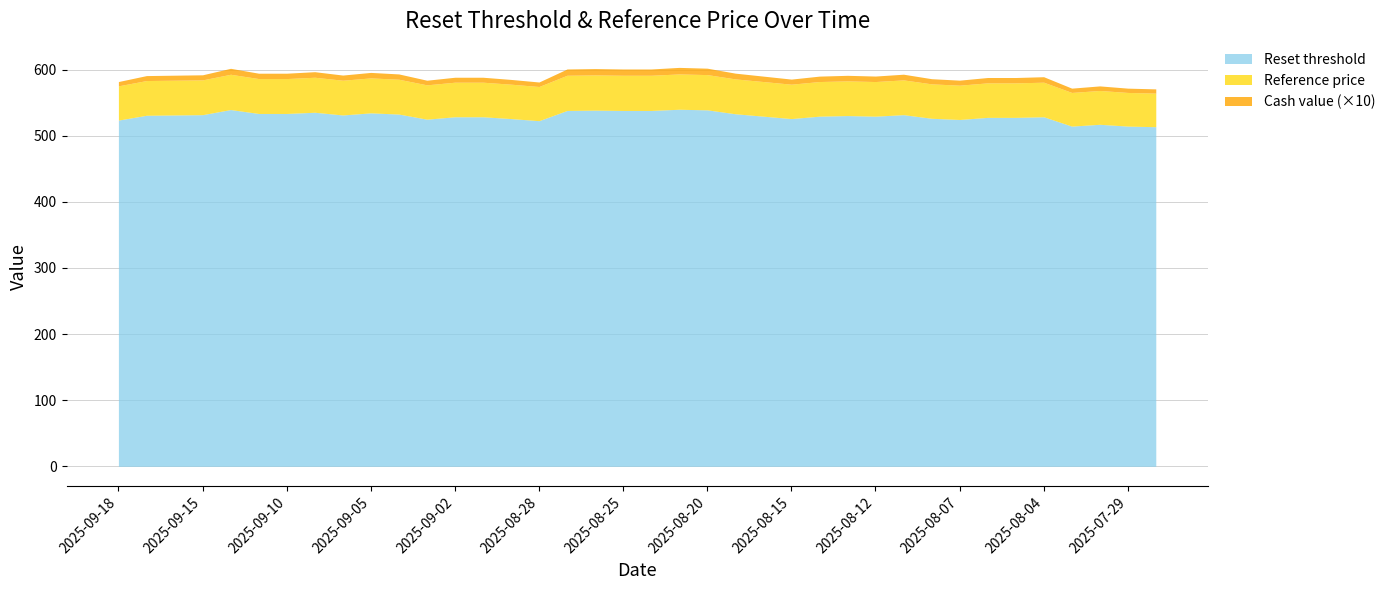

What is the label of the 24th point from the right?

2025-08-29